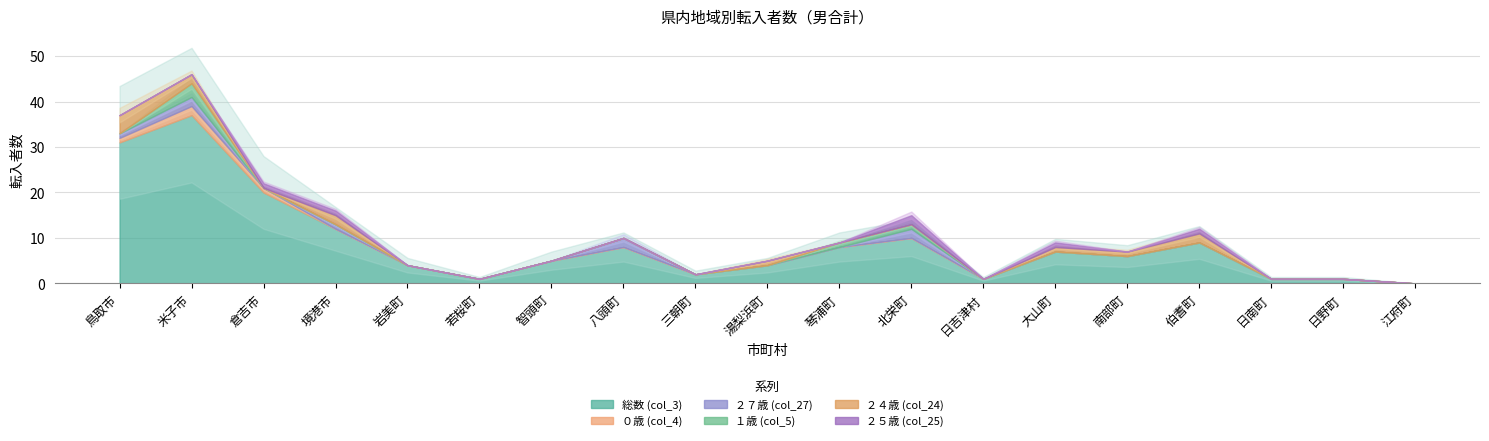

How many data points in ２４歳 (col_24) are above 0?

7